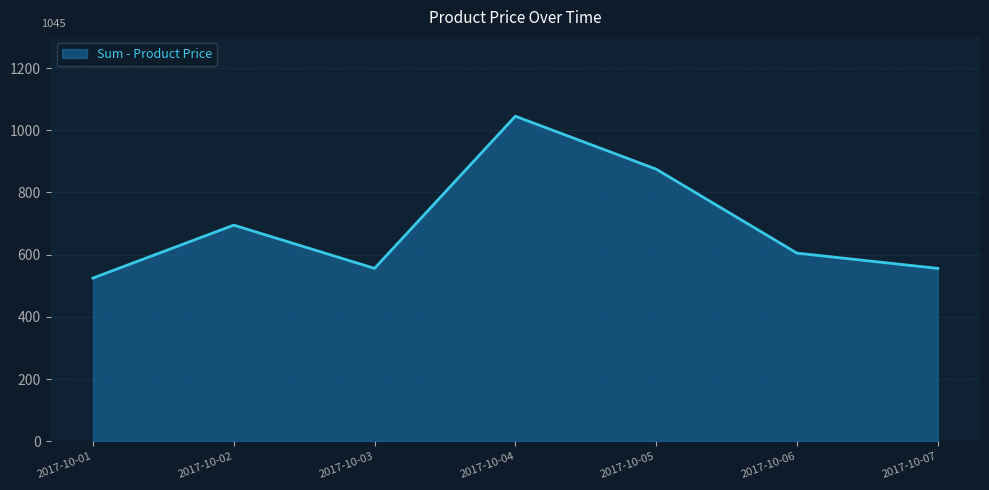

At which label does the data first exceed 605?

2017-10-02